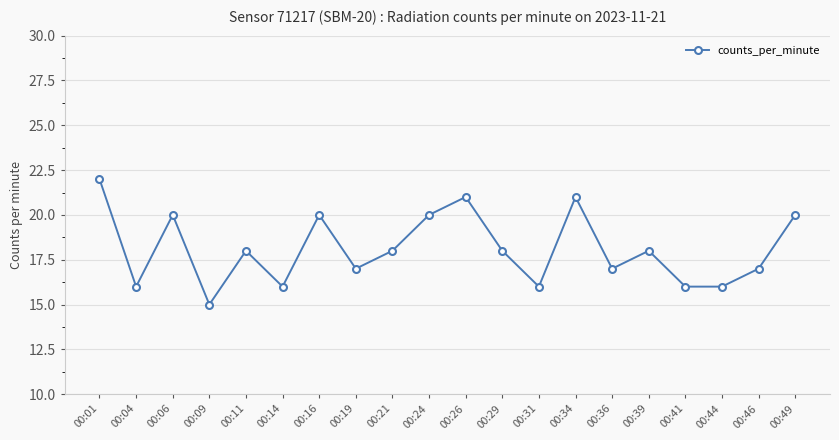

Is this an area chart (filled region under the line)?

No